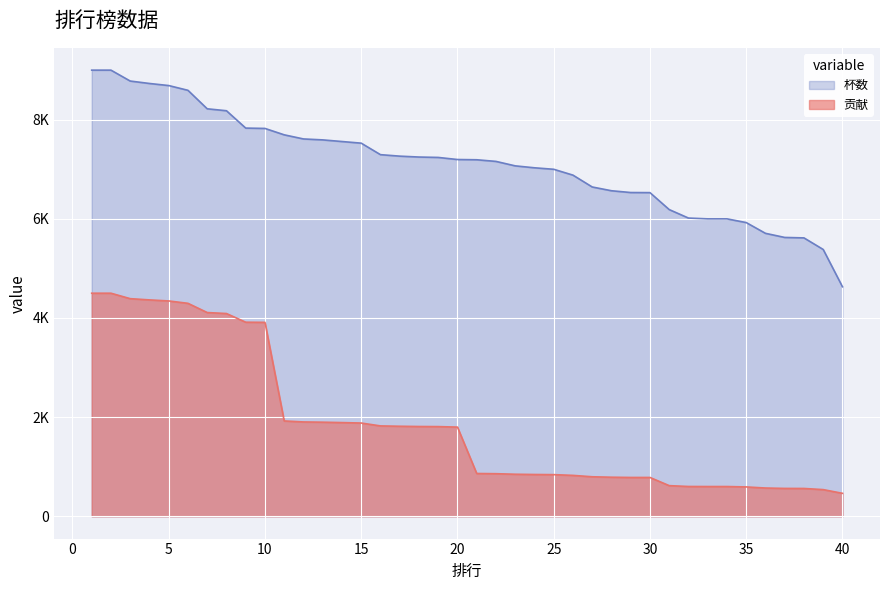

Rank the series at 34 from lowest to highest value.

贡献, 杯数